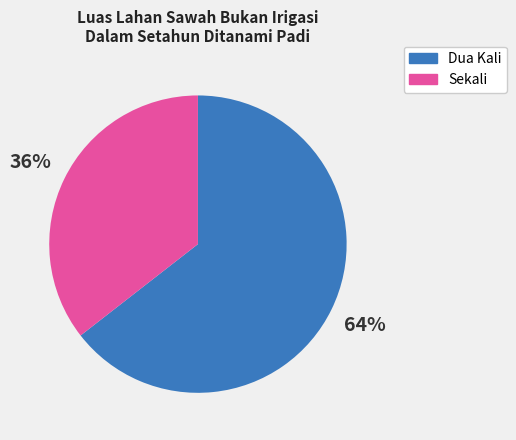

Rank the categories by value from lowest to highest.

Sekali, Dua Kali